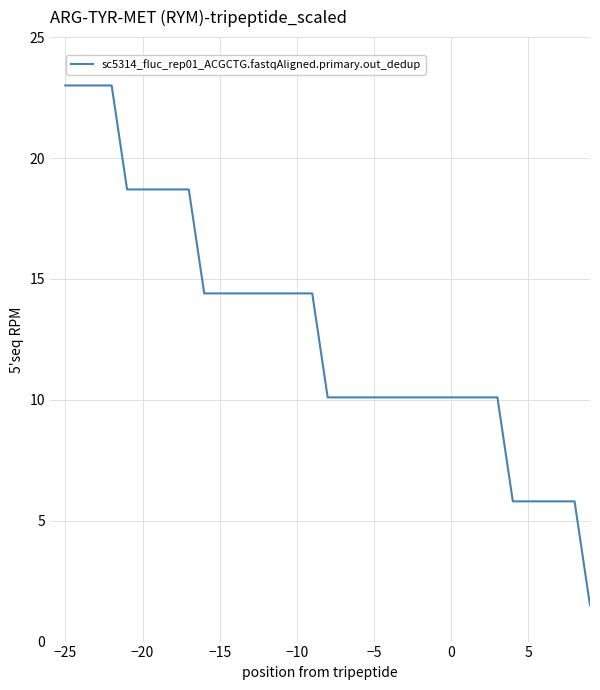

What is the minimum value shown in the chart?

1.5